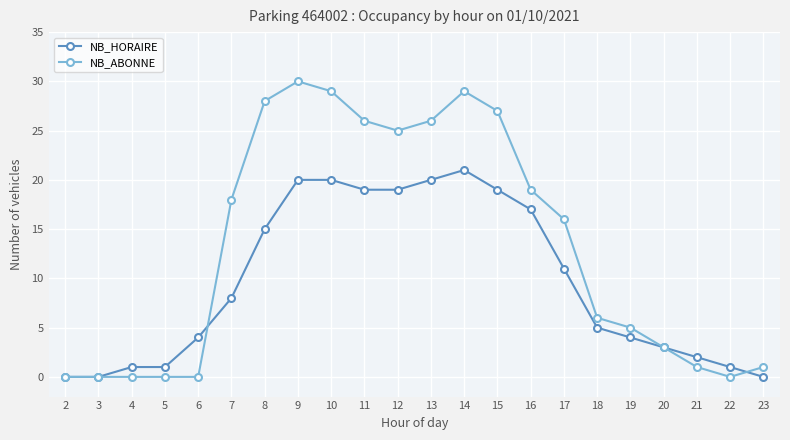

Is it true that NB_HORAIRE equals 7 at 19?

False